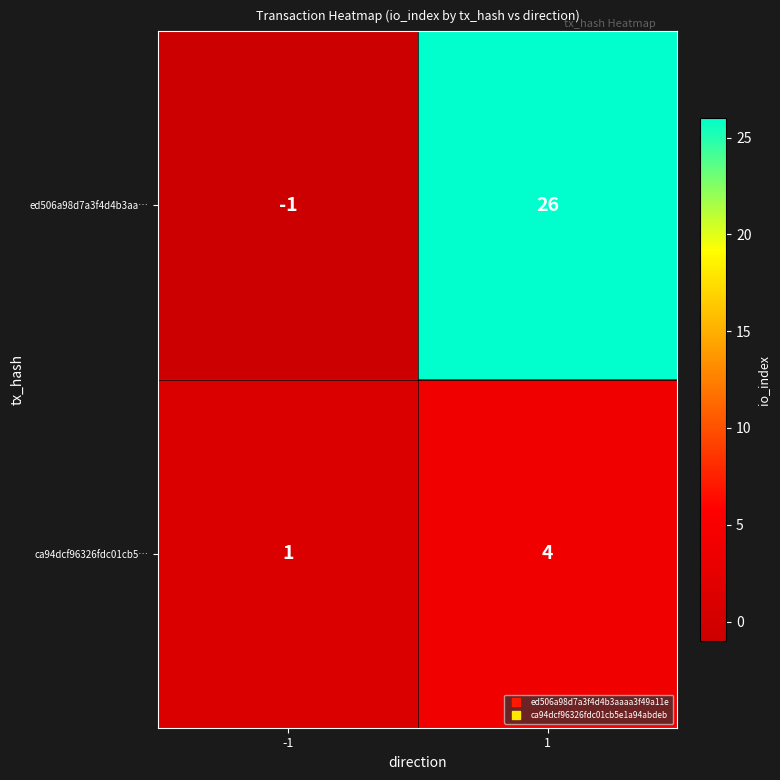

What is the difference between the maximum and minimum values in the ed506a98d7a3f4d4b3aa… series?

27